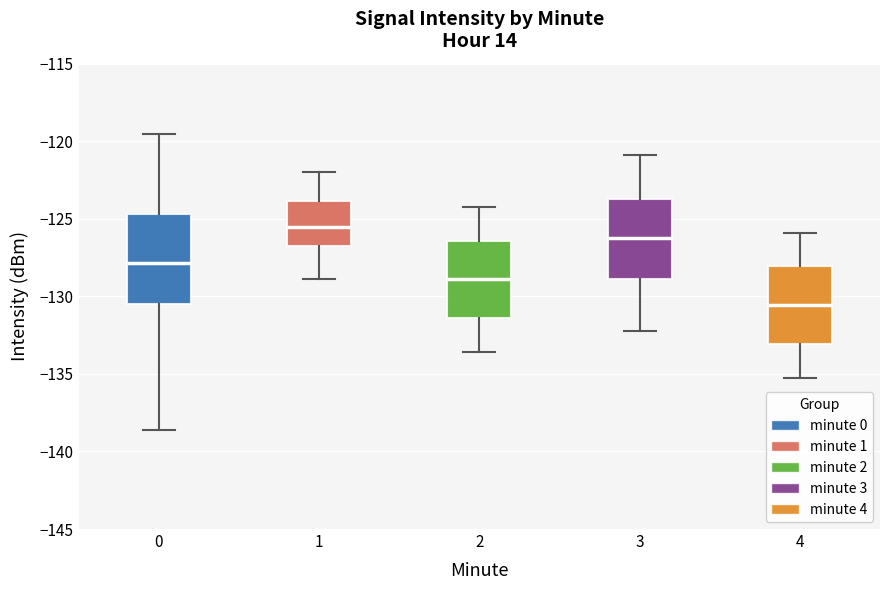

Reading left to right, transcribe this box plot: for each box, give where its median line is, the range the box spans, and where its two whiskers end, as read against the y-axis. The values are not printed on the chart, so give them approximately, as read against the axis.

0: median -128.0, box -130.5 to -124.5, whiskers -138.5 to -119.5
1: median -125.5, box -127.0 to -124.0, whiskers -129.0 to -122.0
2: median -129.0, box -131.5 to -126.5, whiskers -133.5 to -124.0
3: median -126.0, box -129.0 to -123.5, whiskers -132.0 to -121.0
4: median -130.5, box -133.0 to -128.0, whiskers -135.0 to -126.0